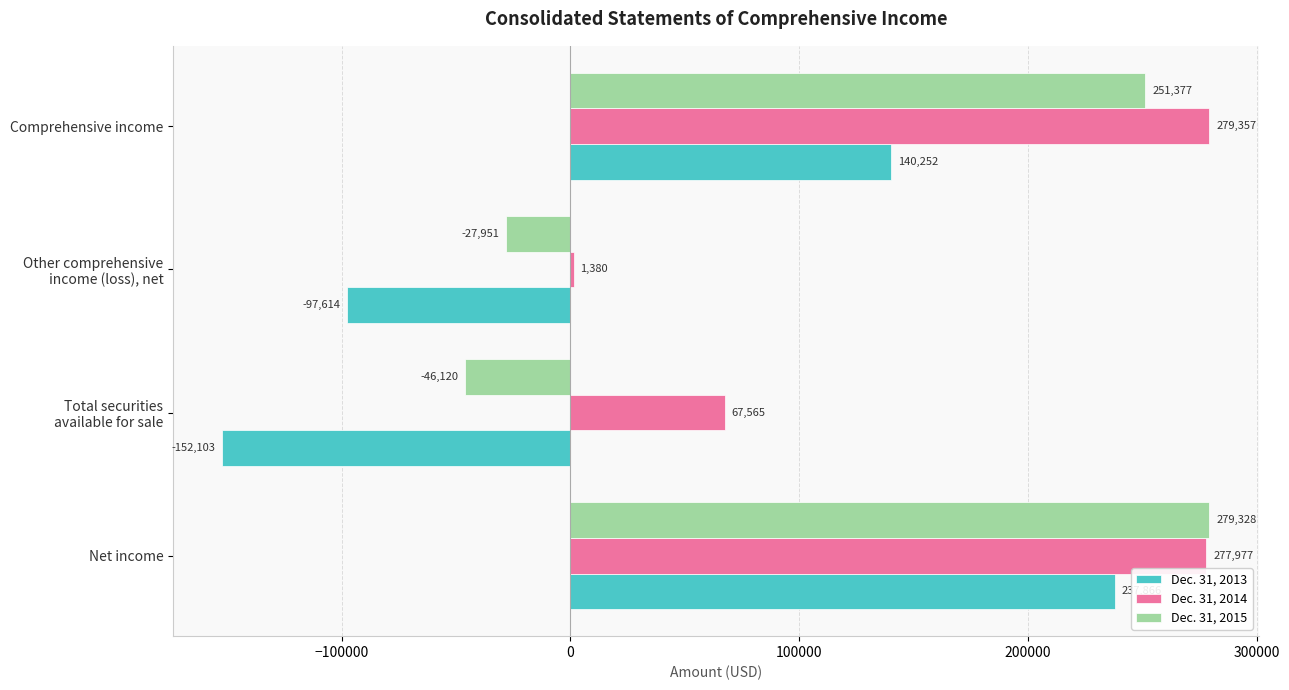

At which label does Dec. 31, 2014 reach its peak?

Comprehensive income